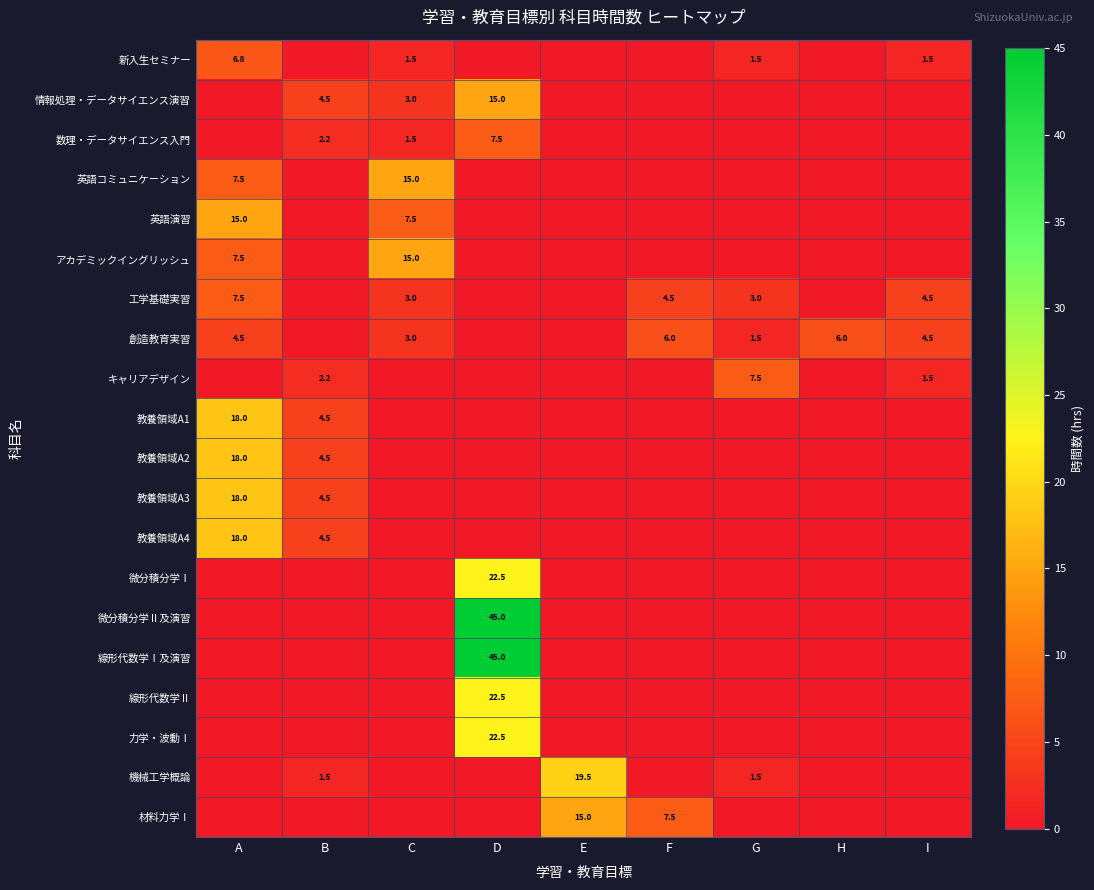

At which category is the sum across all series the highest?

D